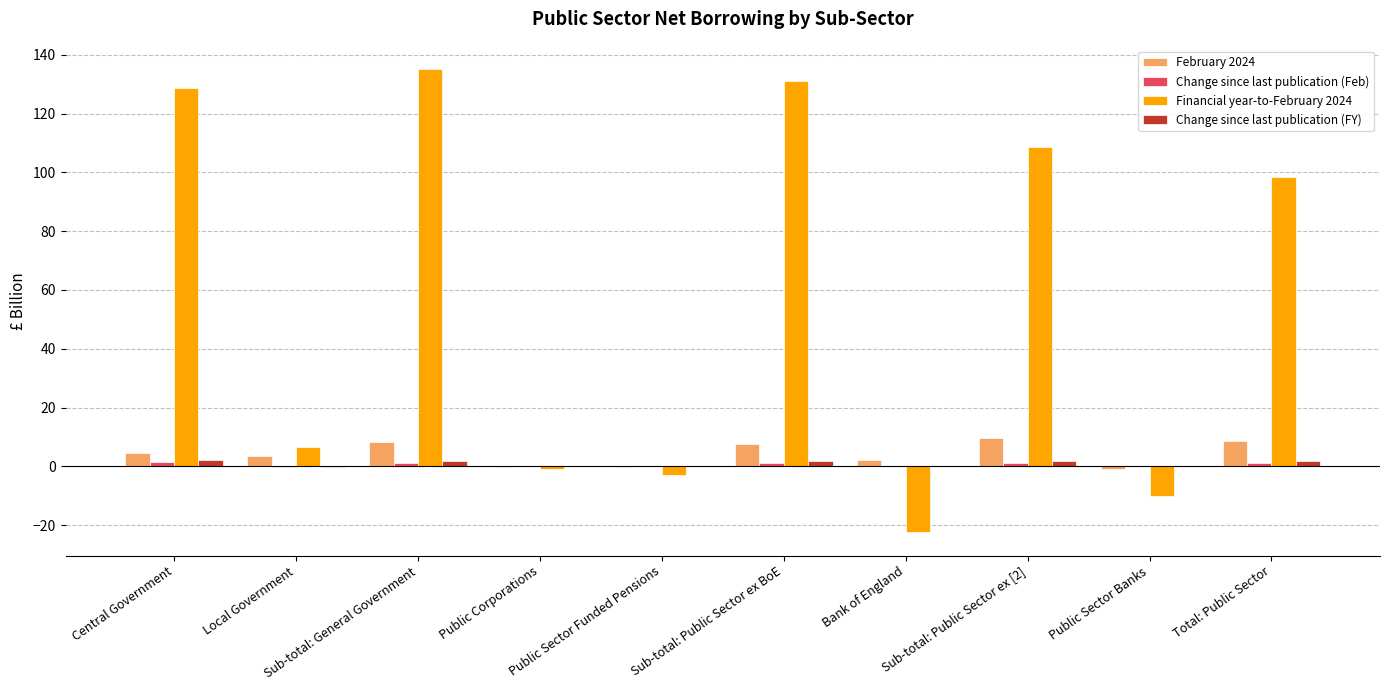

How many series are shown in this chart?

4